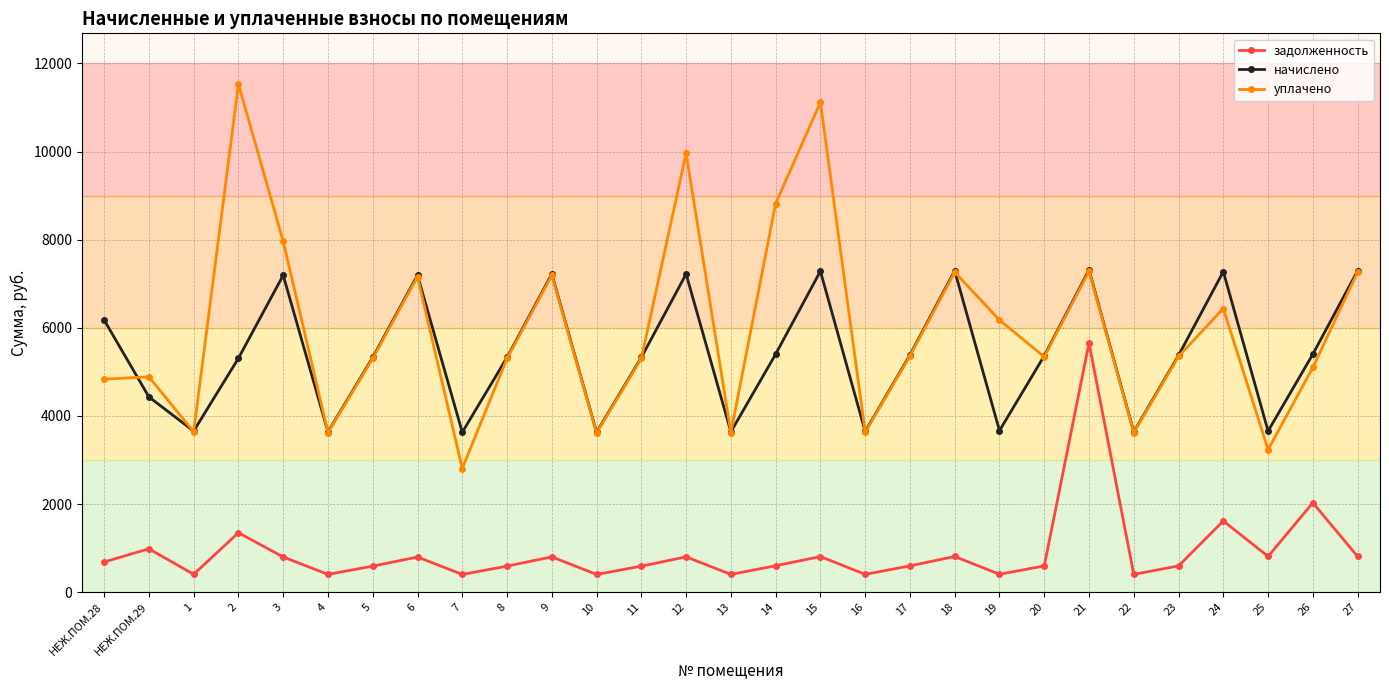

How many interior local valleys does the задолженность series have?

9